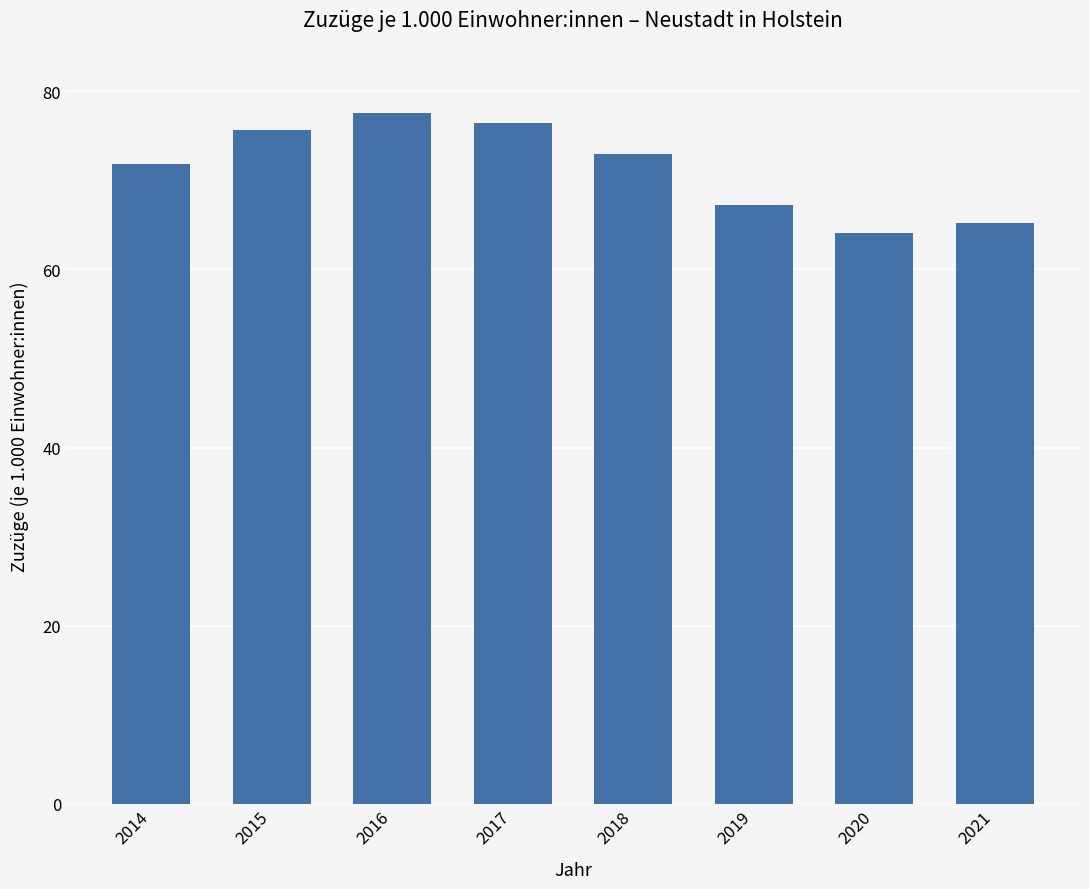

Reading left to right, transcribe all the data shown in this chart.

71.8	75.7	77.6	76.4	73.0	67.2	64.1	65.2